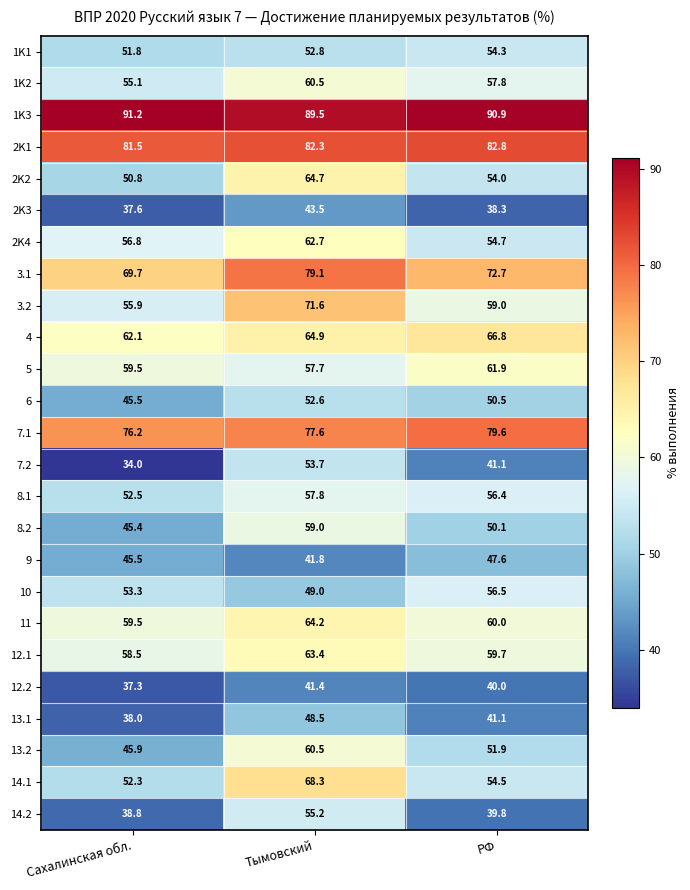

Which series has the largest total across all categories?

1K3